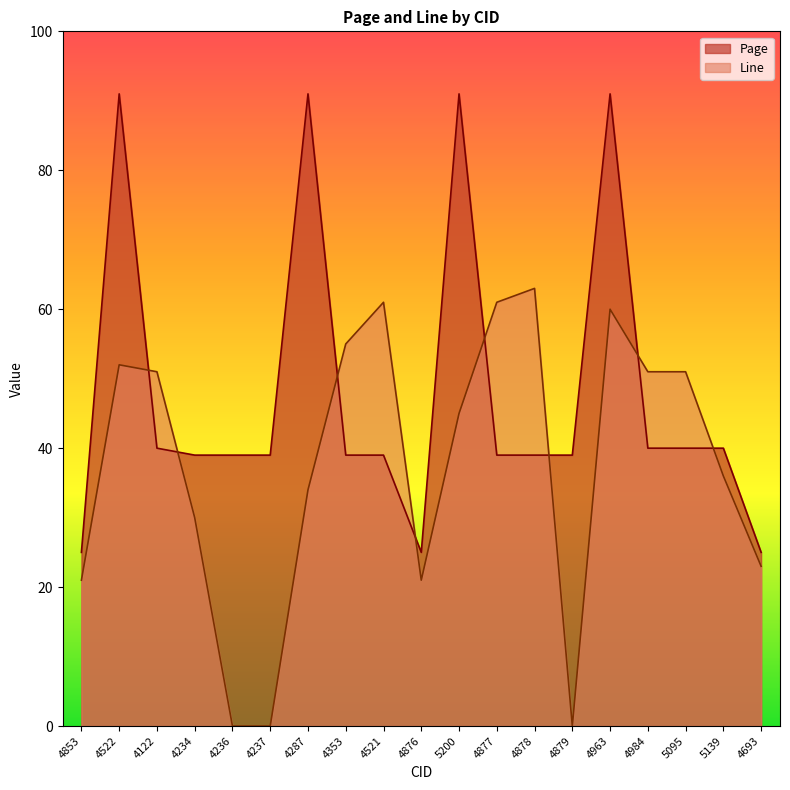

Where do Page and Line first cross each other?

4522 and 4122